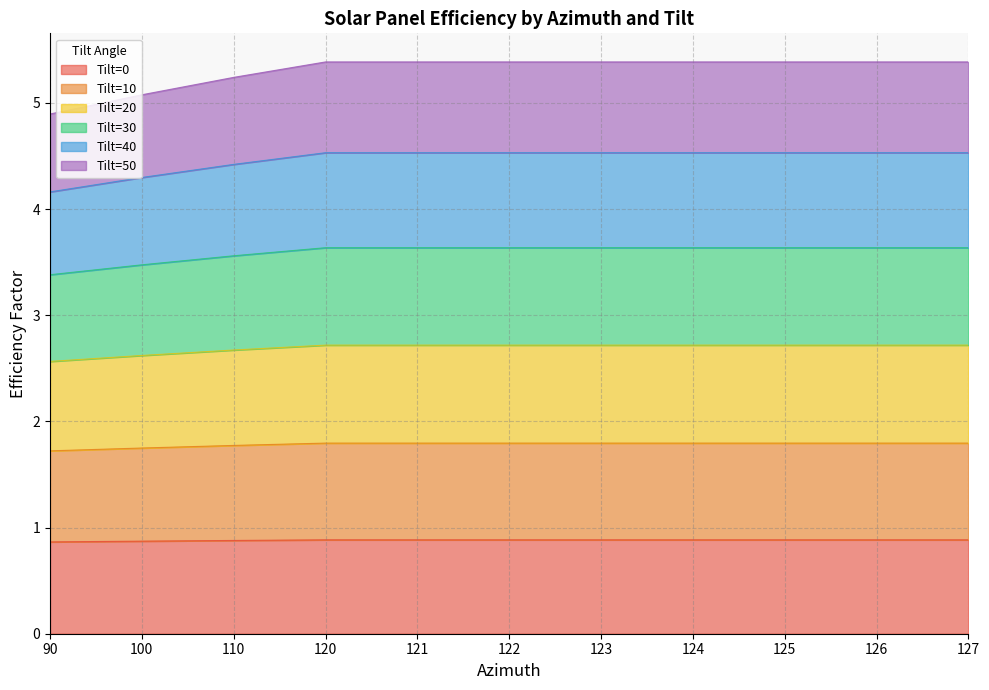

Count the number of categories in the chart.

11